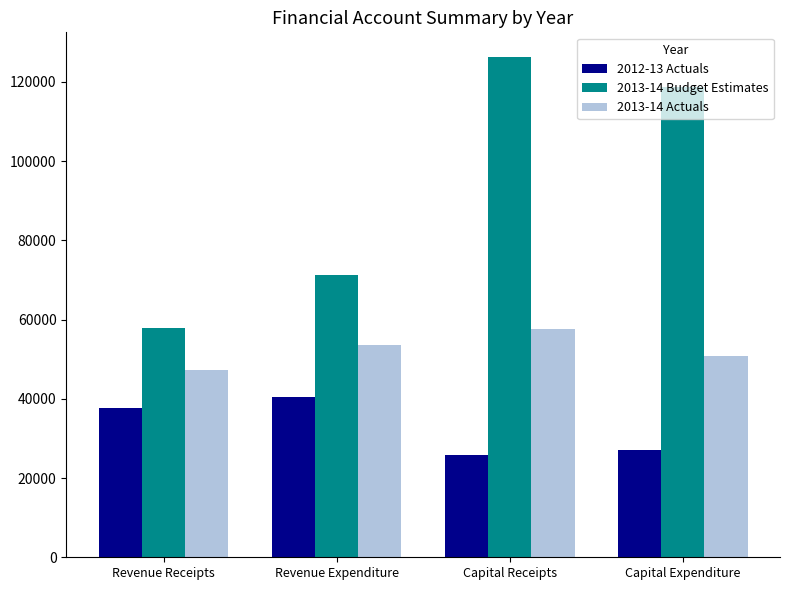

Reading left to right, what are all the values shown in this chart?

2012-13 Actuals: 37707.5	40511.6	25771.3	27079.6
2013-14 Budget Estimates: 57927.1	71329.7	126176.2	118793.1
2013-14 Actuals: 47201.2	53628.2	57602.5	50915.6